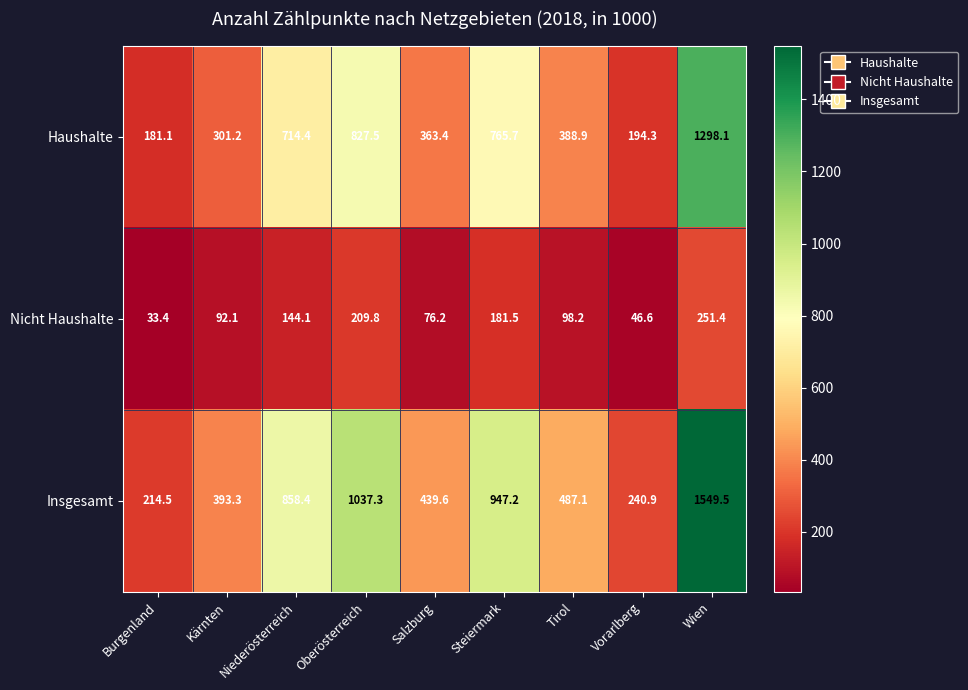

At which label does Haushalte first exceed 388?

Niederösterreich